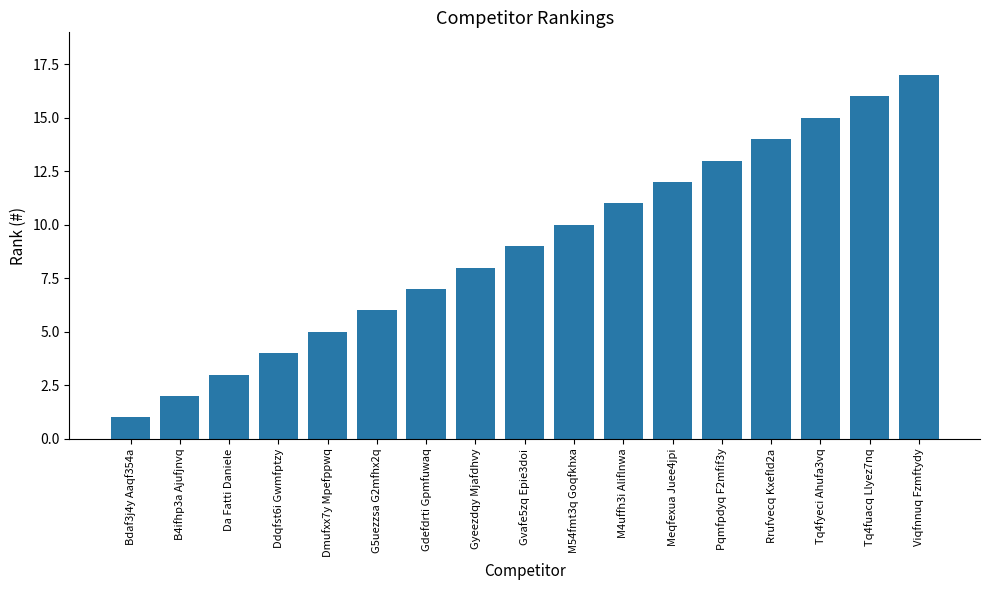

Does the chart contain any negative values?

No